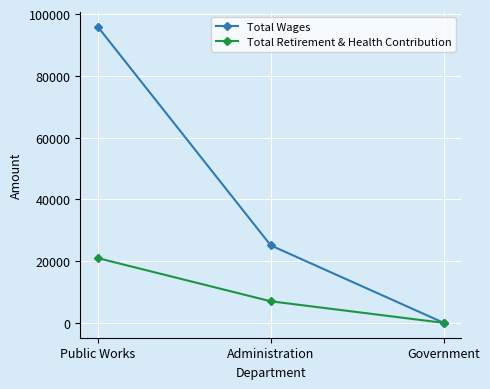

Reading right to left, list all the values displayed in this chart.

Total Wages: 0	25100	95988
Total Retirement & Health Contribution: 0	7000	21000